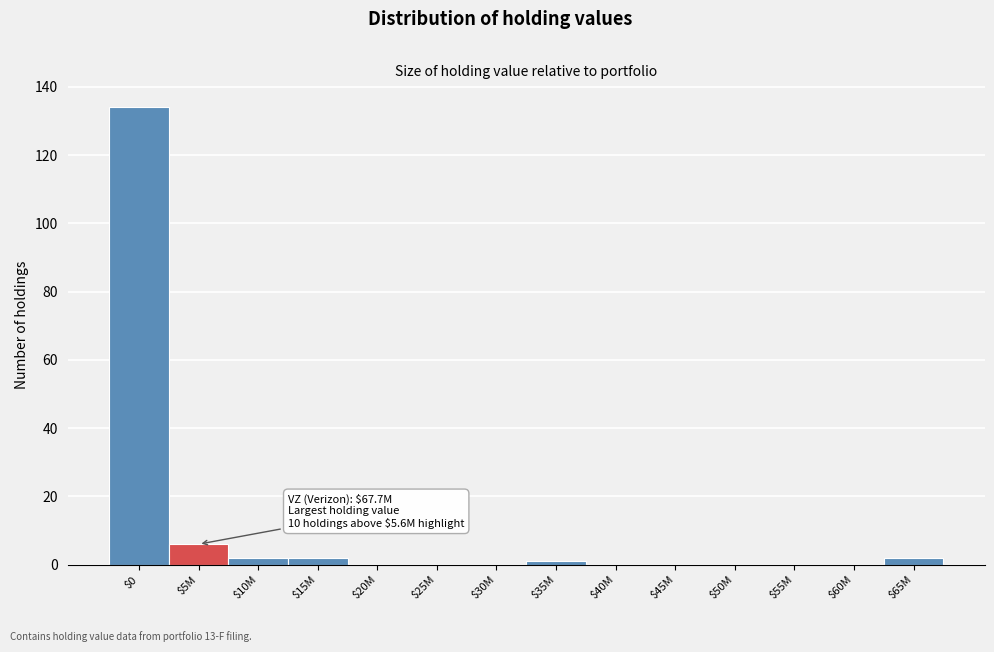

At which label is the value closest to 67?

$5M